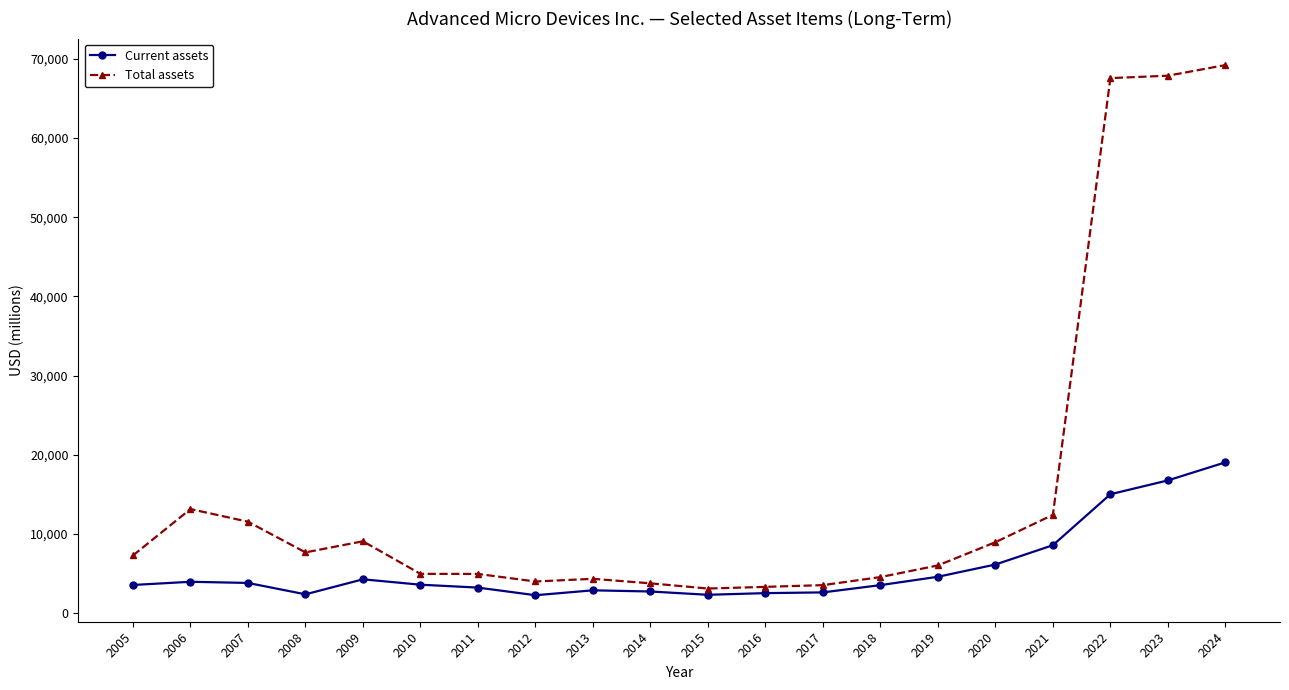

True or false: Total assets and Current assets intersect in this chart.

False